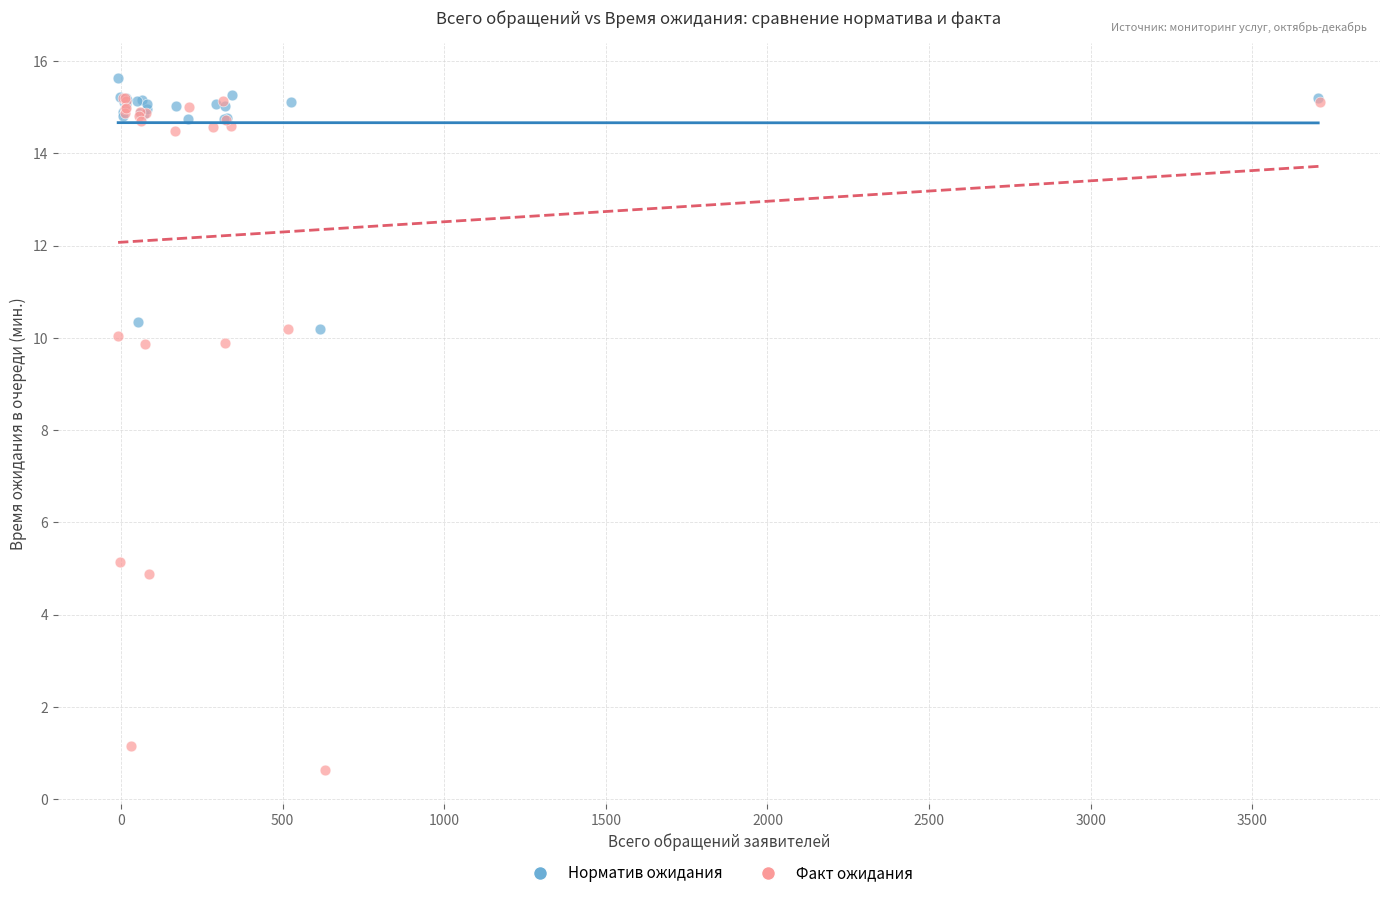

Which series reaches the maximum Y coordinate?

Норматив ожидания